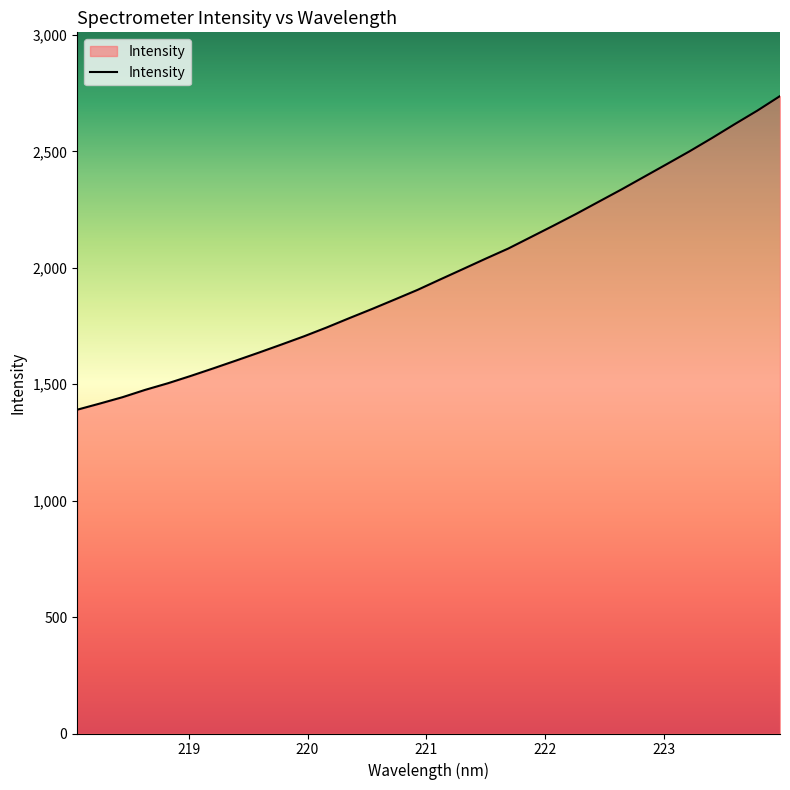

What is the smallest value displayed?

1390.7